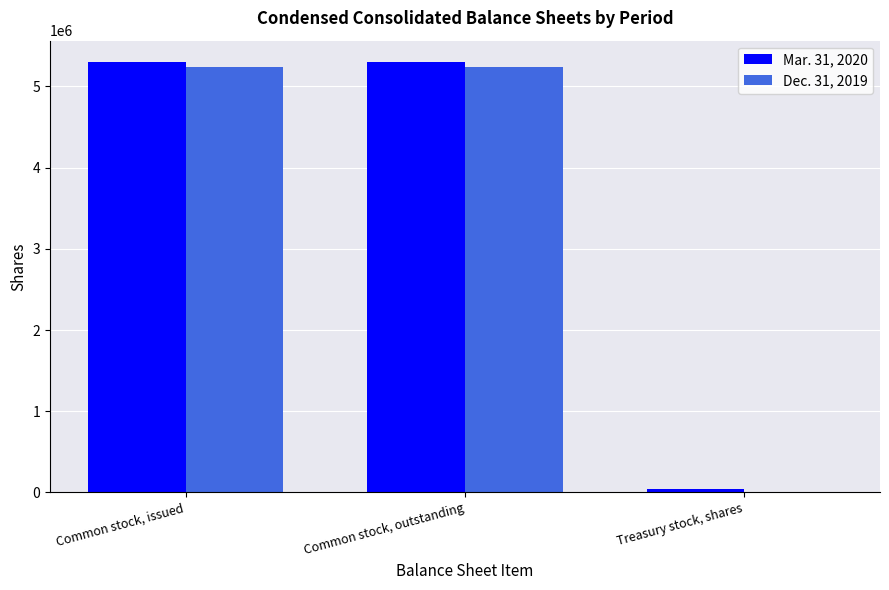

Are the bars grouped side by side (vs. stacked)?

Yes